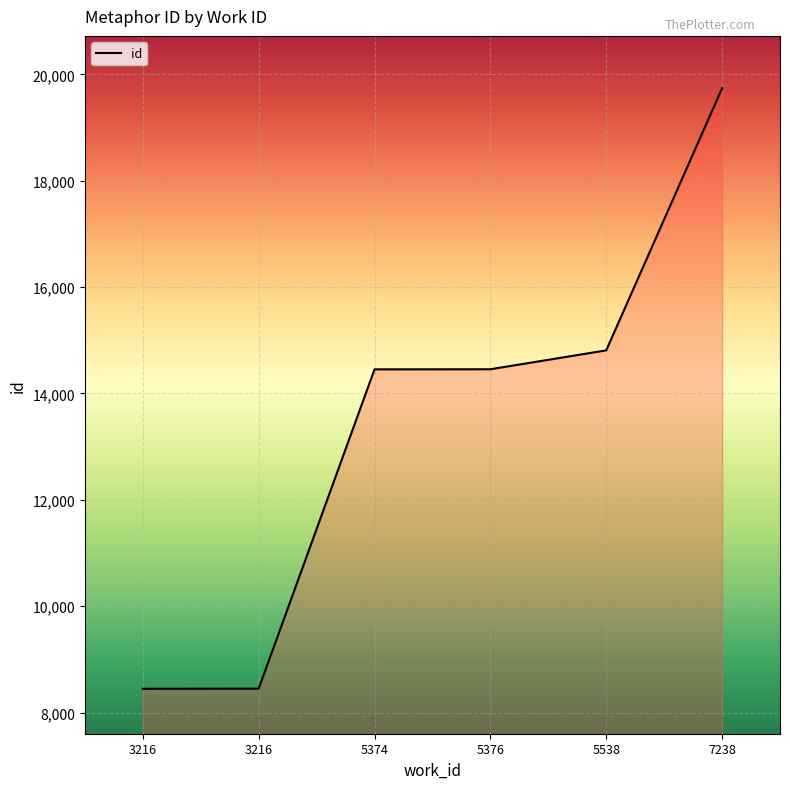

Which category has the lowest value across all series?

3216